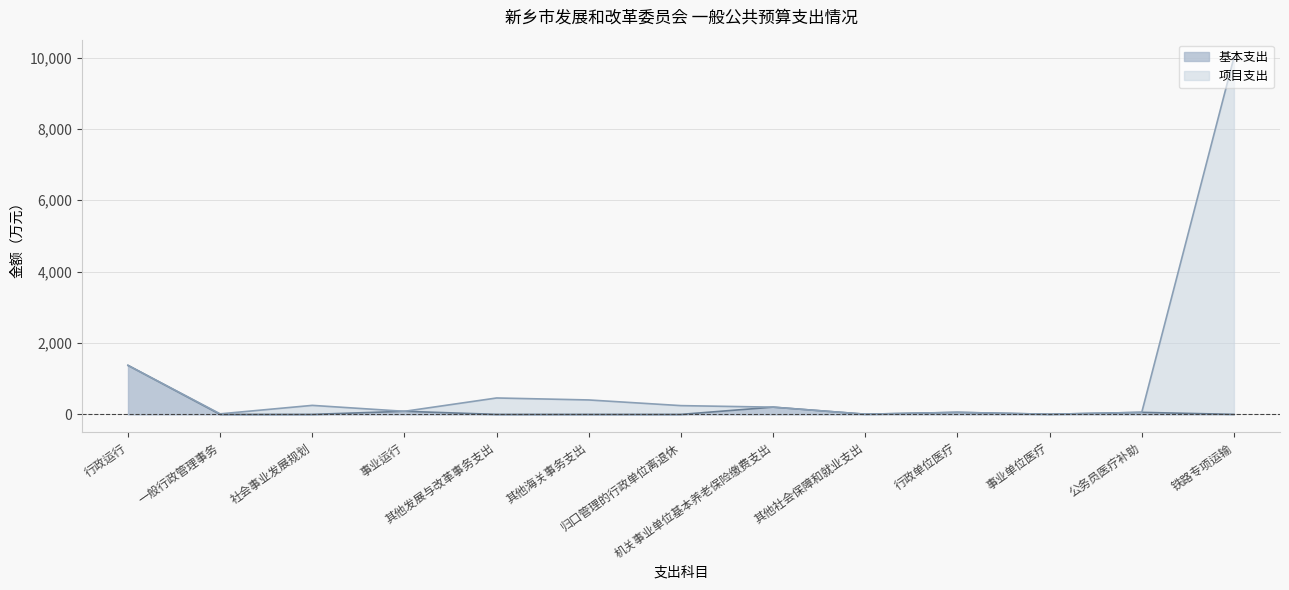

List the labels in order of 基本支出 value, largest first.

行政运行, 机关事业单位基本养老保险缴费支出, 事业运行, 行政单位医疗, 公务员医疗补助, 其他社会保障和就业支出, 事业单位医疗, 一般行政管理事务, 社会事业发展规划, 其他发展与改革事务支出, 其他海关事务支出, 归口管理的行政单位离退休, 铁路专项运输